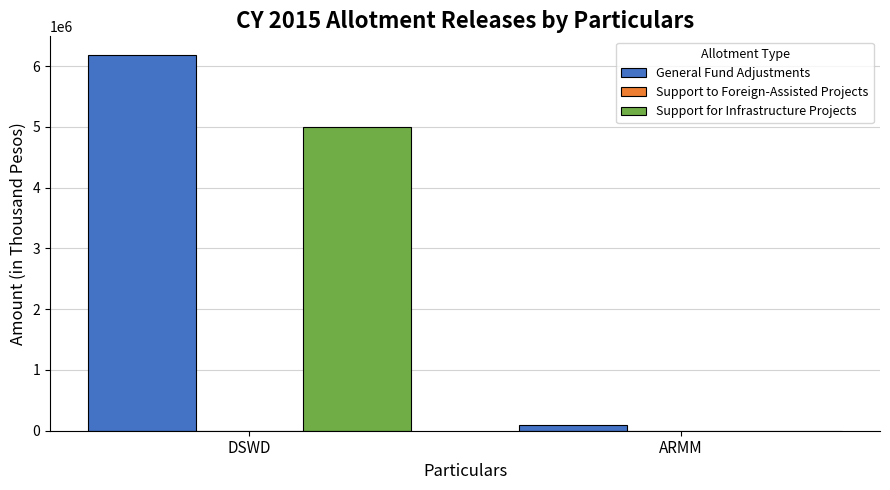

What is the maximum value for General Fund Adjustments?

6180520